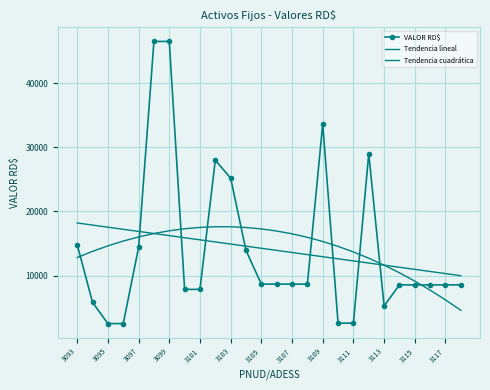

How many values in the VALOR RD$ series exceed 8698?

13